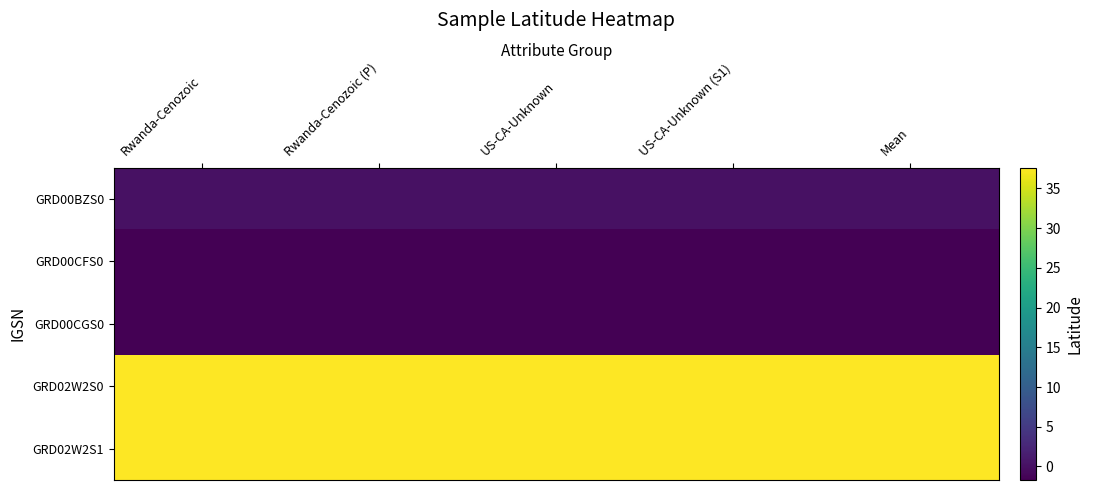

Reading right to left, list all the values displayed in this chart.

GRD00BZS0: Mean=0.0	US-CA-Unknown (S1)=0.0	US-CA-Unknown=0.0	Rwanda-Cenozoic (P)=0.0	Rwanda-Cenozoic=0.0
GRD00CFS0: Mean=-1.7	US-CA-Unknown (S1)=-1.7	US-CA-Unknown=-1.7	Rwanda-Cenozoic (P)=-1.7	Rwanda-Cenozoic=-1.7
GRD00CGS0: Mean=-1.7	US-CA-Unknown (S1)=-1.7	US-CA-Unknown=-1.7	Rwanda-Cenozoic (P)=-1.7	Rwanda-Cenozoic=-1.7
GRD02W2S0: Mean=37.6	US-CA-Unknown (S1)=37.6	US-CA-Unknown=37.6	Rwanda-Cenozoic (P)=37.6	Rwanda-Cenozoic=37.6
GRD02W2S1: Mean=37.6	US-CA-Unknown (S1)=37.6	US-CA-Unknown=37.6	Rwanda-Cenozoic (P)=37.6	Rwanda-Cenozoic=37.6